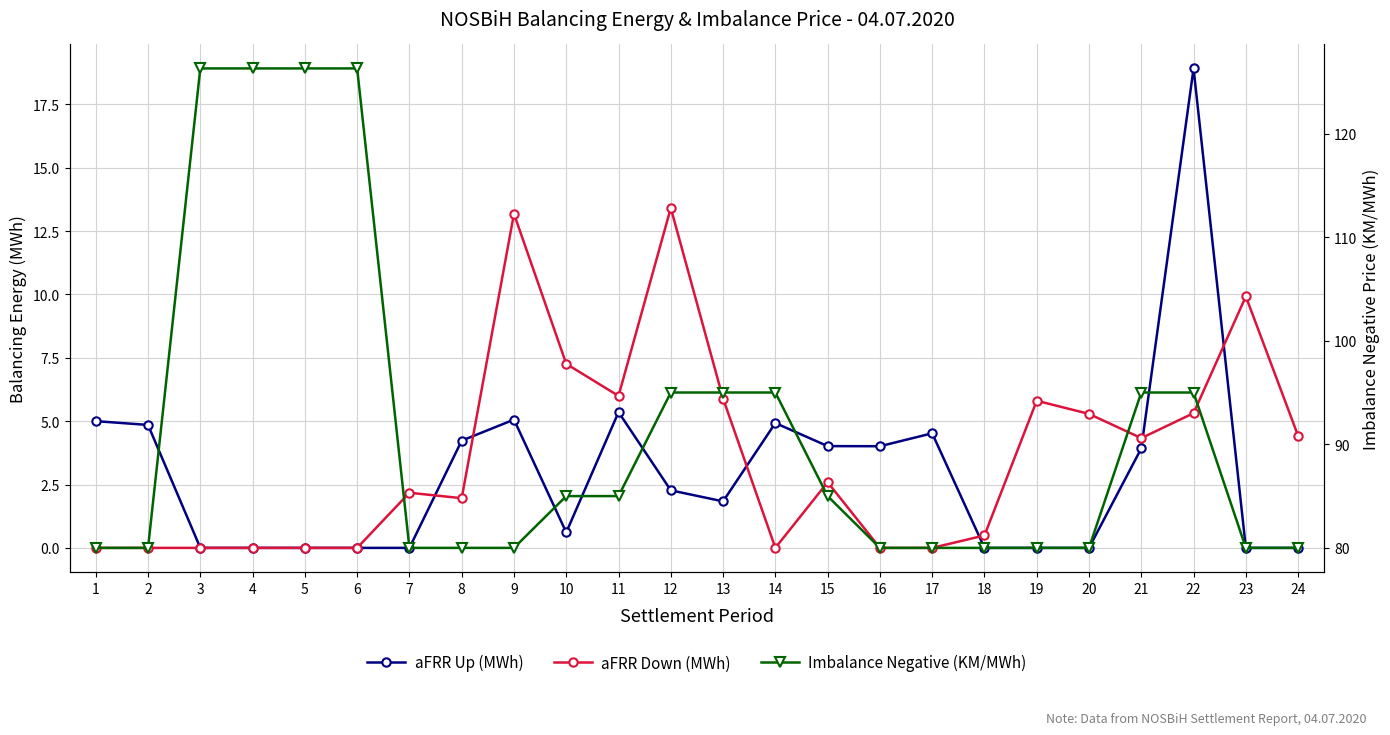

At how many categories does at least one series exceed 54?

24